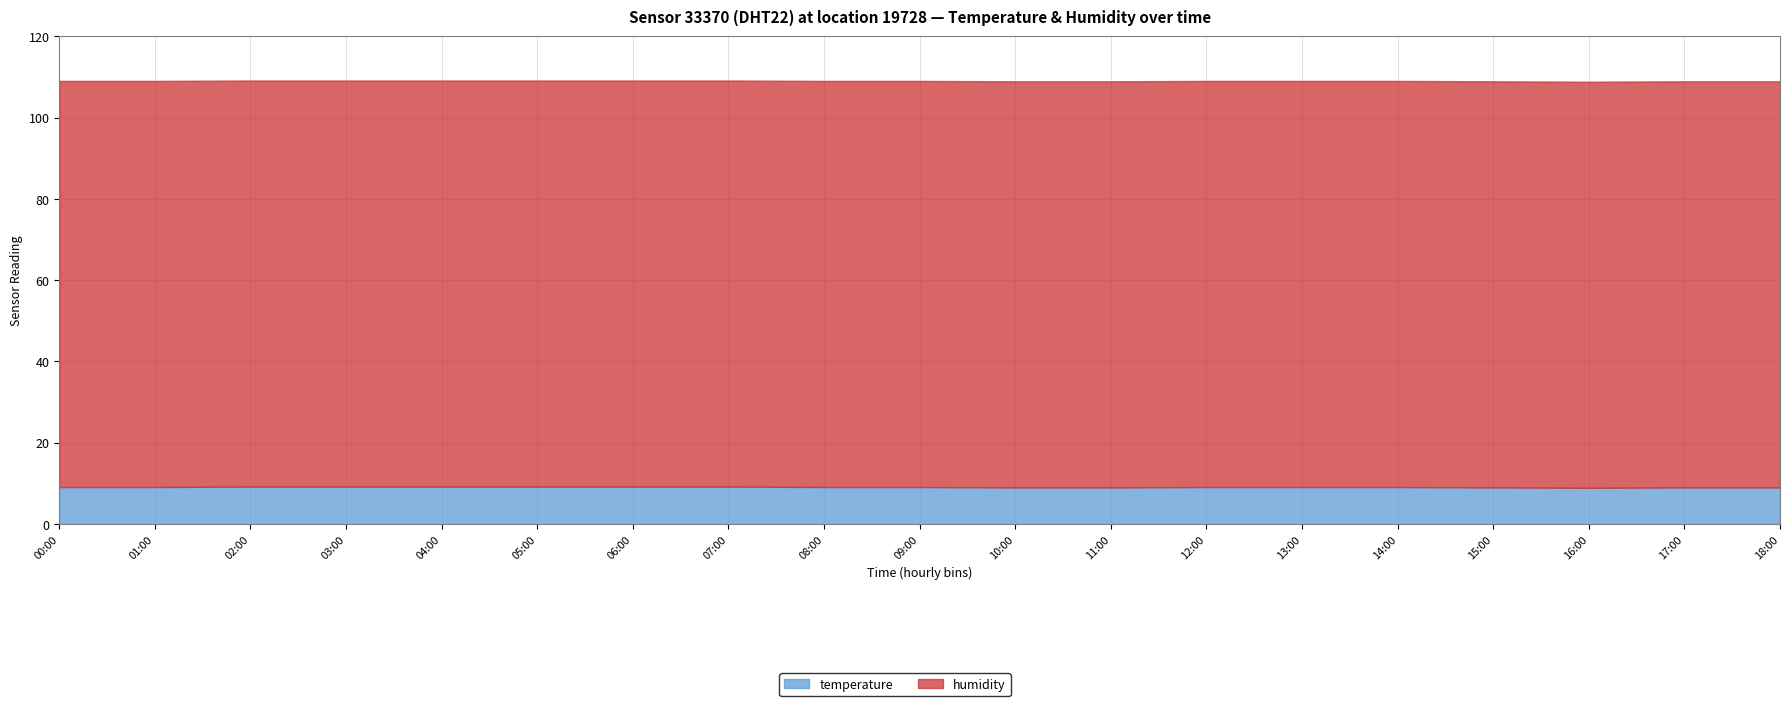

Rank the categories by temperature value from highest to lowest.

02:00, 03:00, 04:00, 05:00, 06:00, 07:00, 00:00, 01:00, 08:00, 09:00, 12:00, 13:00, 14:00, 10:00, 11:00, 15:00, 17:00, 18:00, 16:00